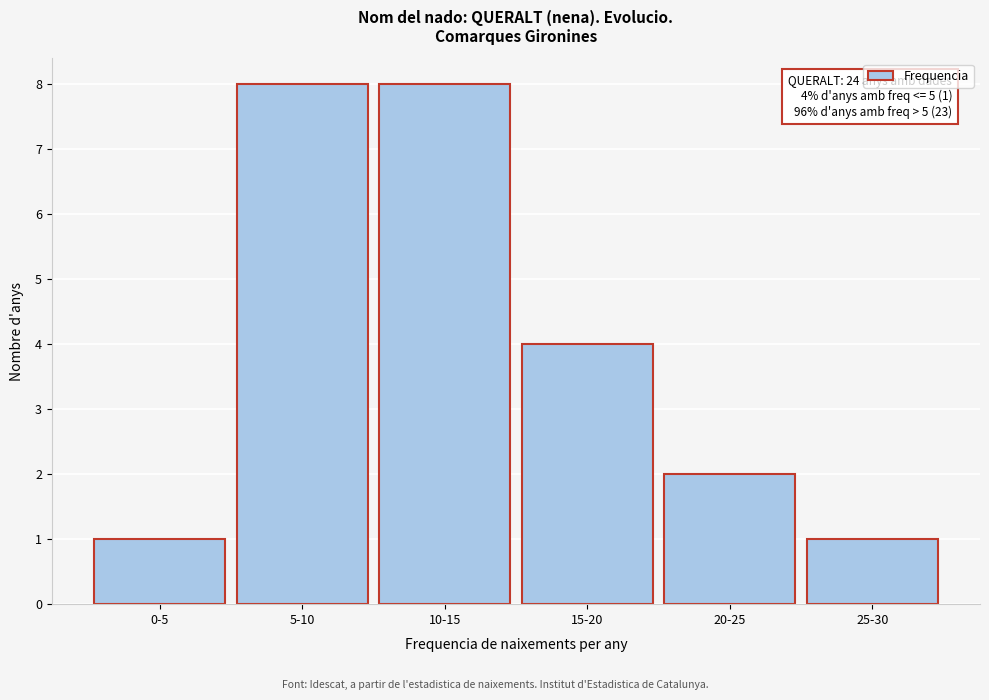

Reading left to right, list all the values displayed in this chart.

0-5=1	5-10=8	10-15=8	15-20=4	20-25=2	25-30=1